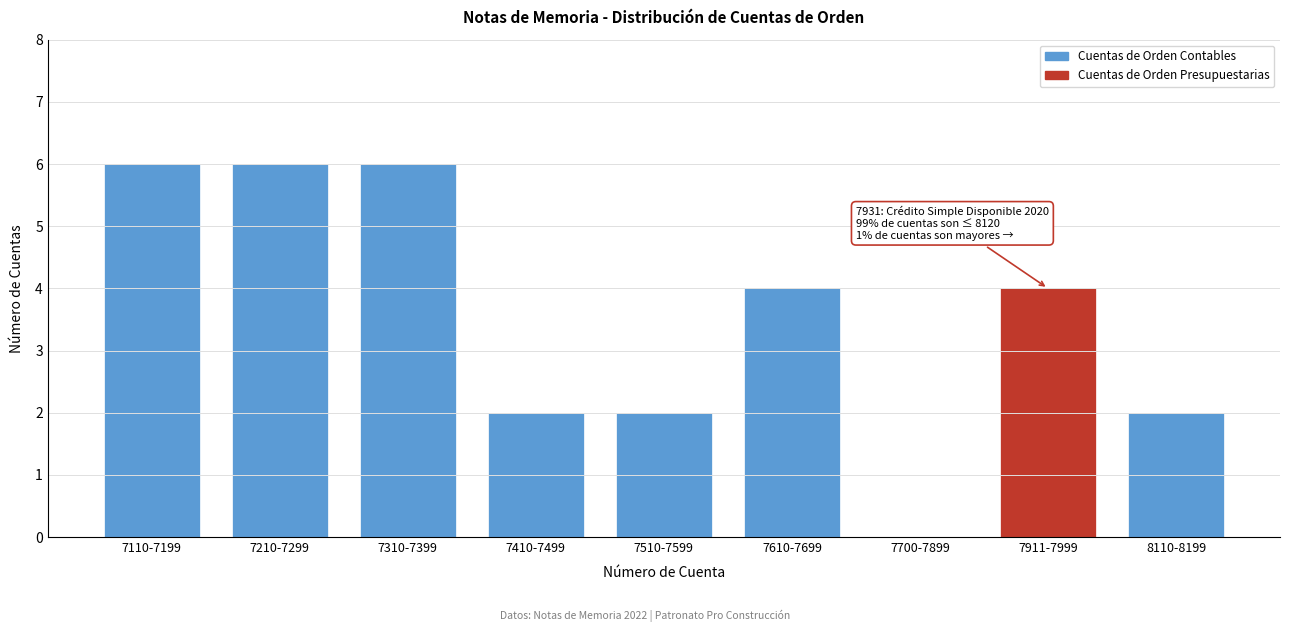

Reading left to right, list all the values displayed in this chart.

7110-7199=6	7210-7299=6	7310-7399=6	7410-7499=2	7510-7599=2	7610-7699=4	7700-7899=0	7911-7999=4	8110-8199=2